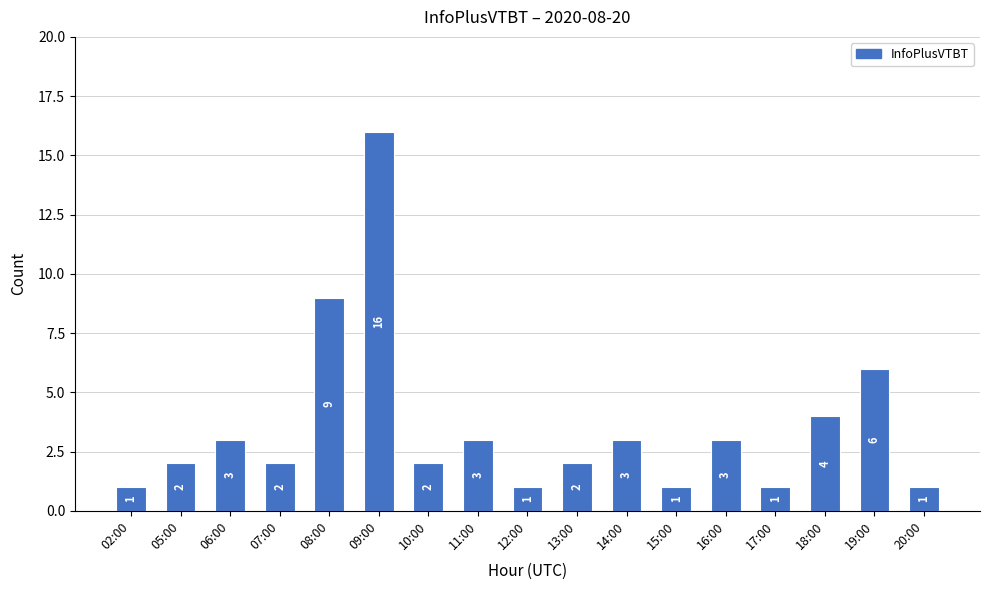

What is the sum of all values?

60